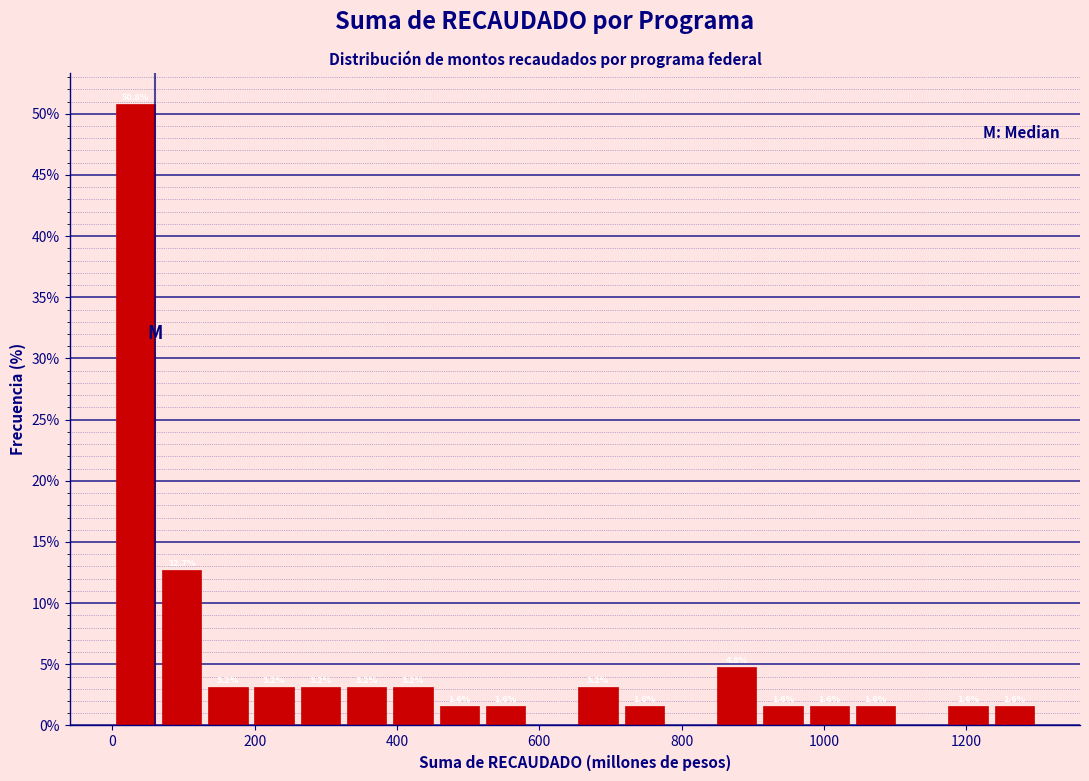

Read against the x-axis, roughly where is the centre of the tallest bar?

40